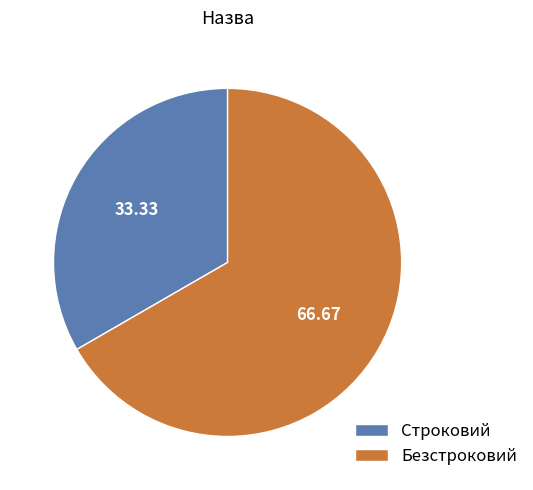

Is it true that Безстроковий is 67% of the pie?

True